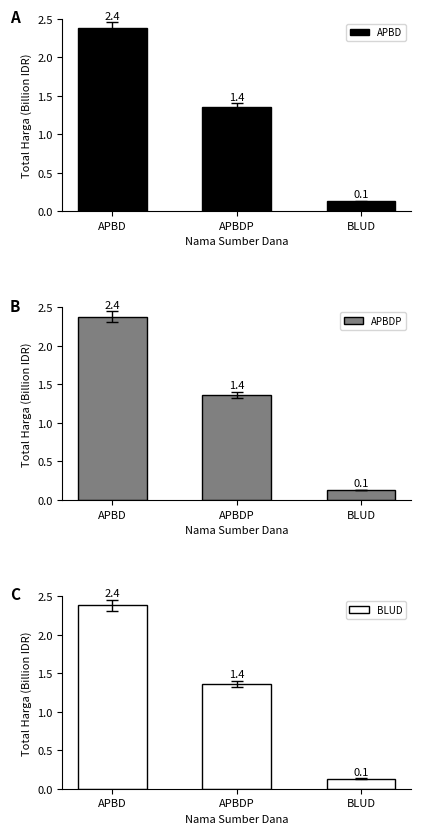

What is the approximate value of APBD at APBDP?

1.4